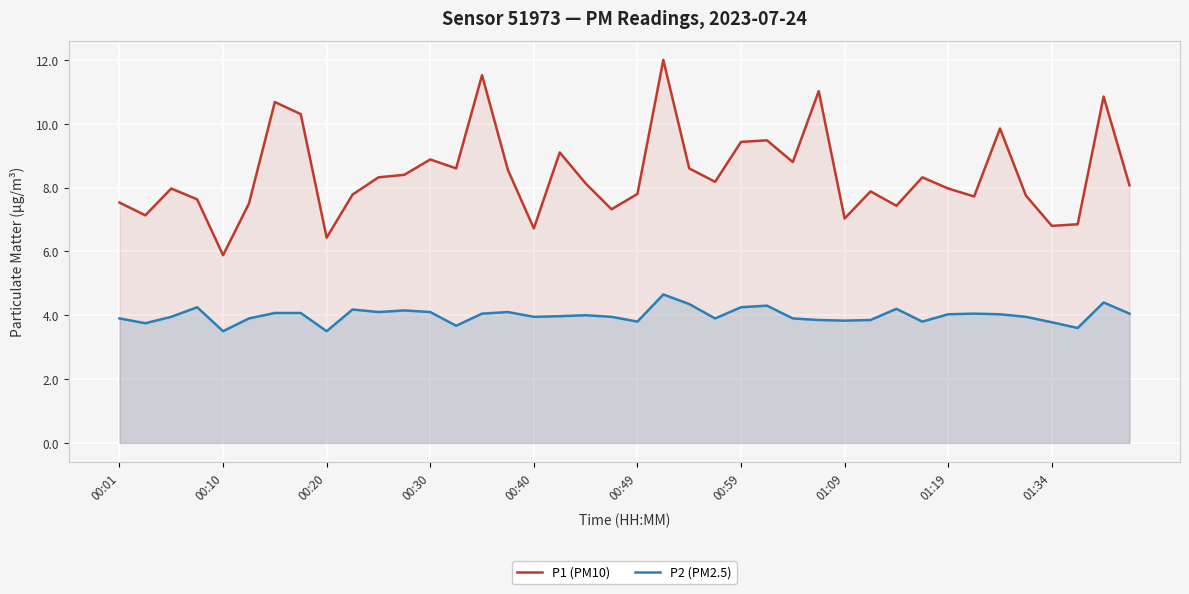

True or false: P1 (PM10) has more than 1 interior local peaks.

True